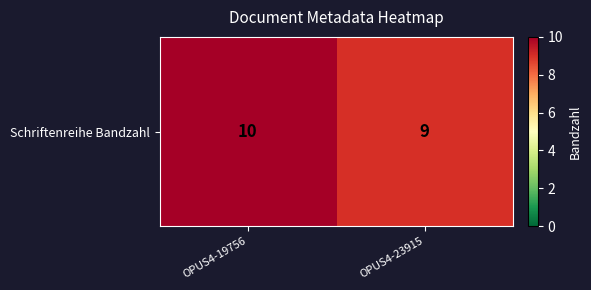

How many values are below 10?

1